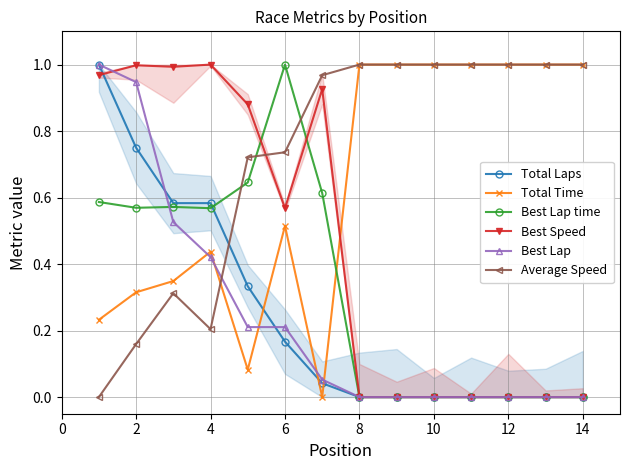

Reading left to right, extract all data points from this chart.

Total Laps: 1.0	0.8	0.6	0.6	0.3	0.2	0.0	0.0	0.0	0.0	0.0	0.0	0.0	0.0
Total Time: 0.2	0.3	0.3	0.4	0.1	0.5	0.0	1.0	1.0	1.0	1.0	1.0	1.0	1.0
Best Lap time: 0.6	0.6	0.6	0.6	0.6	1.0	0.6	0.0	0.0	0.0	0.0	0.0	0.0	0.0
Best Speed: 1.0	1.0	1.0	1.0	0.9	0.6	0.9	0.0	0.0	0.0	0.0	0.0	0.0	0.0
Best Lap: 1.0	0.9	0.5	0.4	0.2	0.2	0.1	0.0	0.0	0.0	0.0	0.0	0.0	0.0
Average Speed: 0.0	0.2	0.3	0.2	0.7	0.7	1.0	1.0	1.0	1.0	1.0	1.0	1.0	1.0